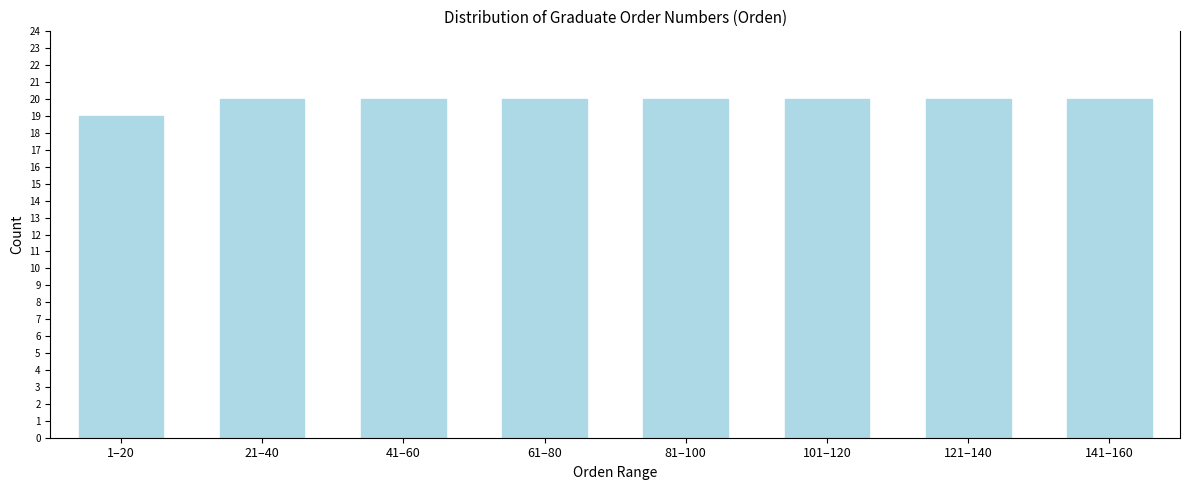

Reading left to right, list all the values displayed in this chart.

1–20=19	21–40=20	41–60=20	61–80=20	81–100=20	101–120=20	121–140=20	141–160=20